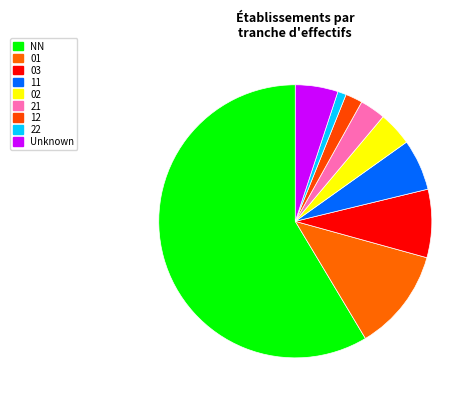

How many segments does this pie chart have?

9